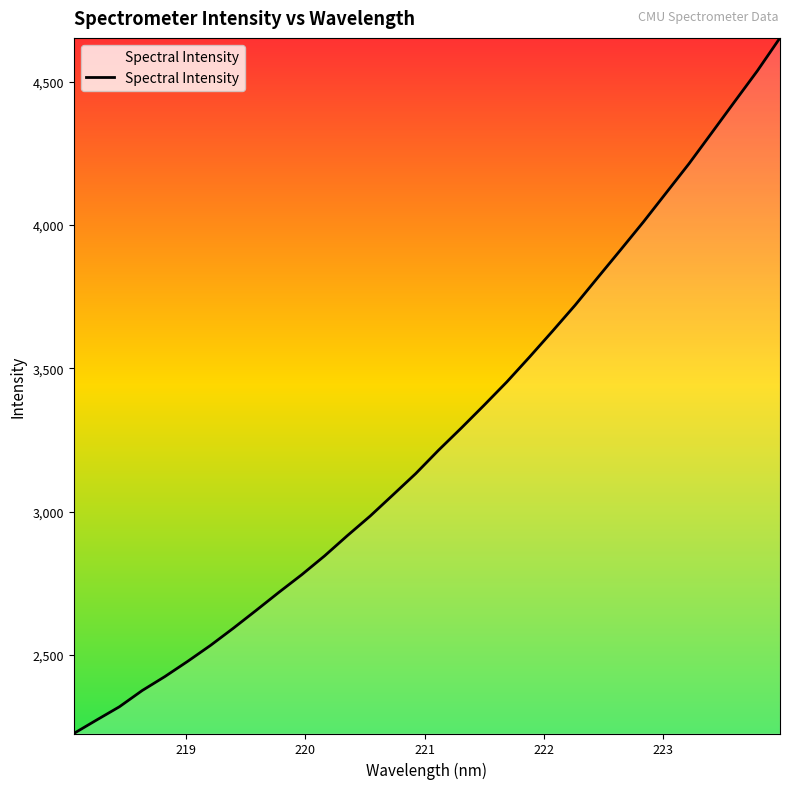

What is the minimum value shown in the chart?

2225.8